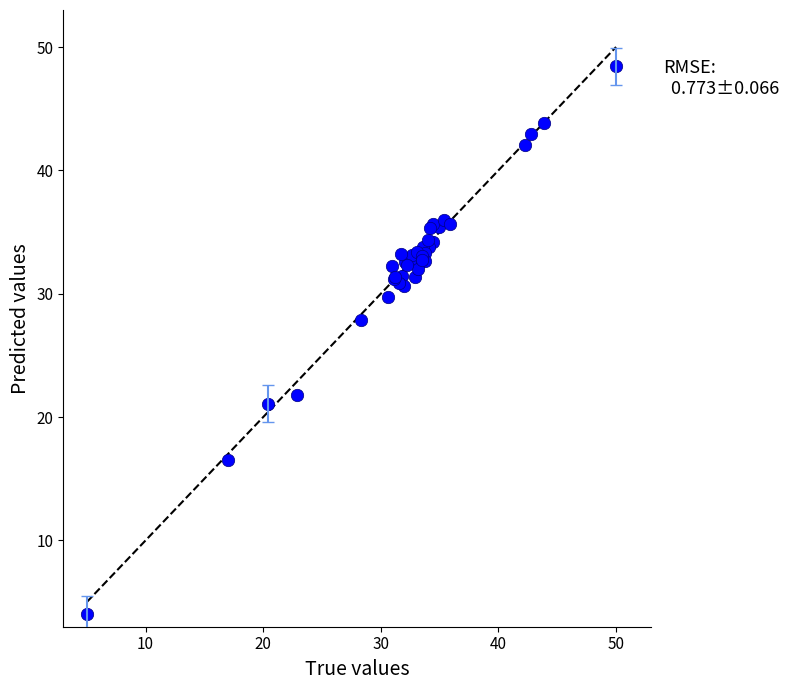

What Y value in the scatter plot is closest to 26?

27.9